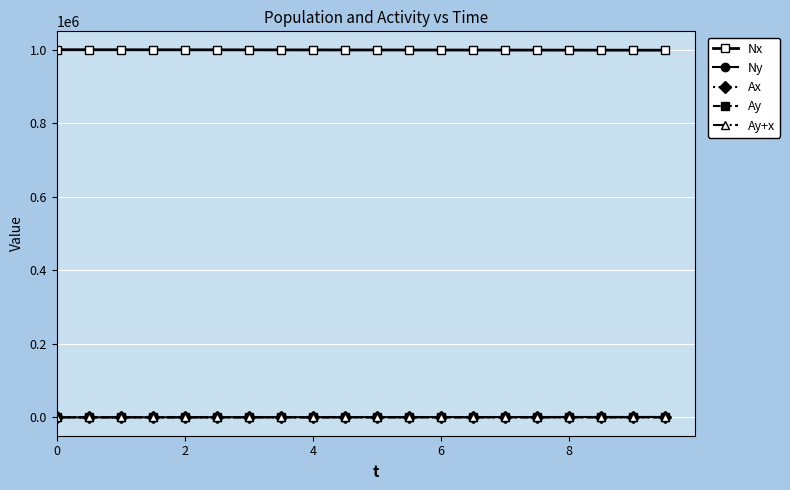

Which series has the largest total across all categories?

Nx